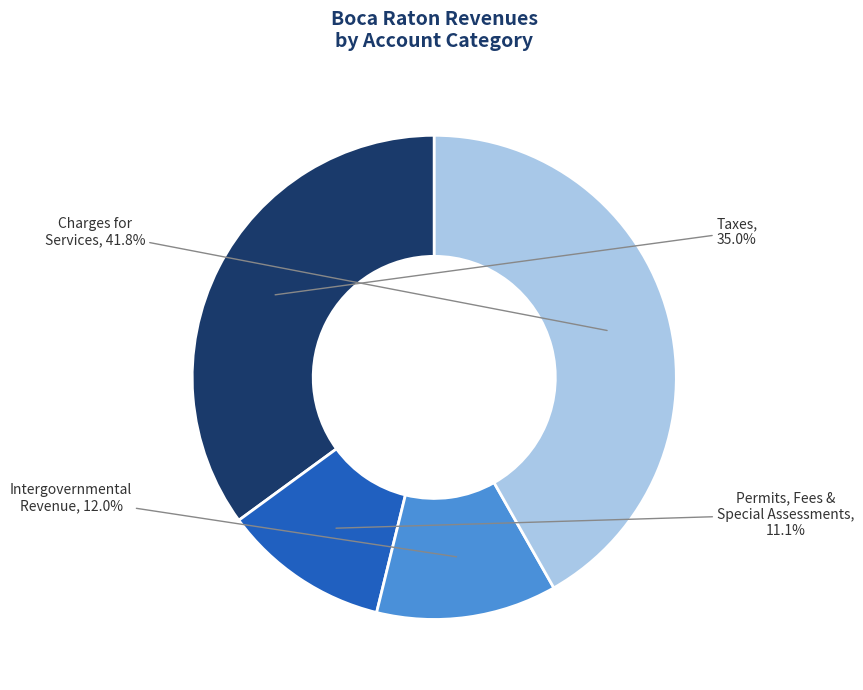

Does any single category account for the majority?

No